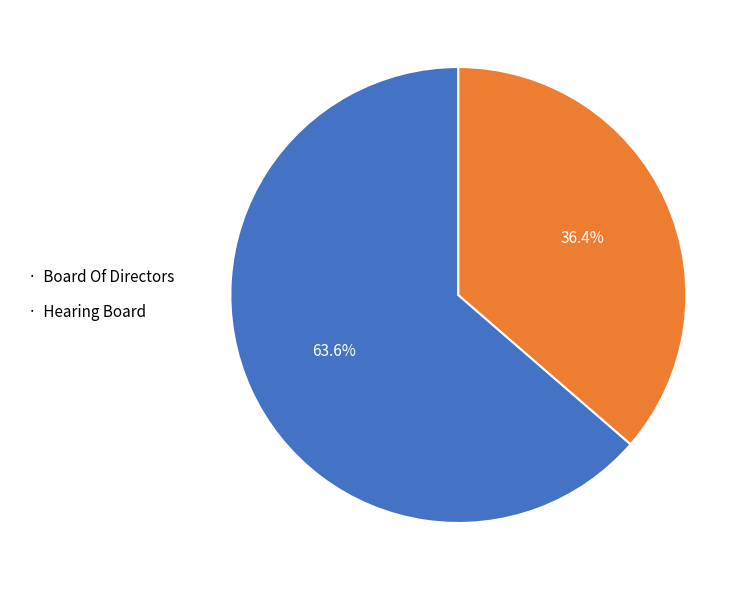

What is the largest slice in the pie chart?

· Board Of Directors